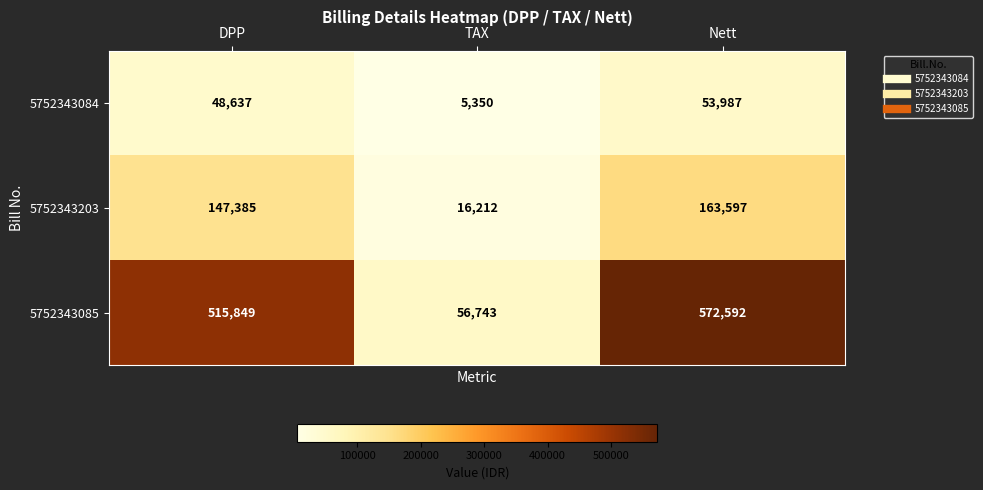

What is the sum of all 5752343085 values?

1145184